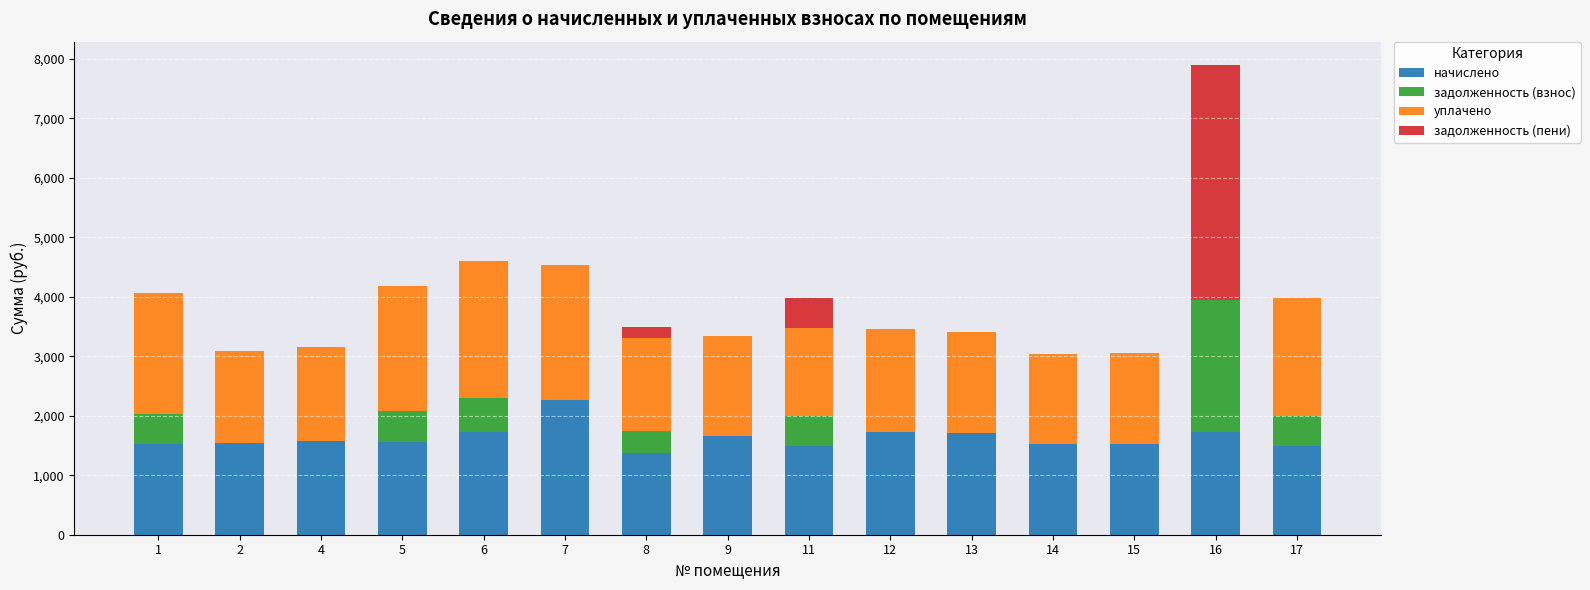

At which category is the sum across all series the highest?

16